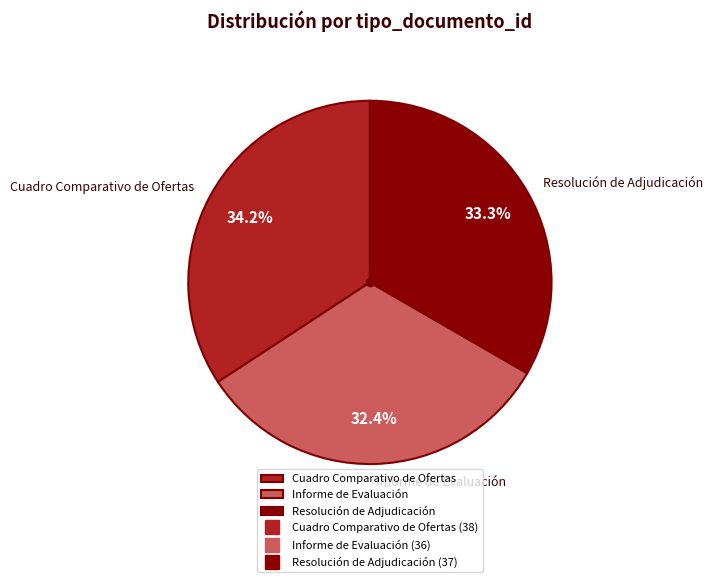

Is it true that Informe de Evaluación is 45% of the pie?

False